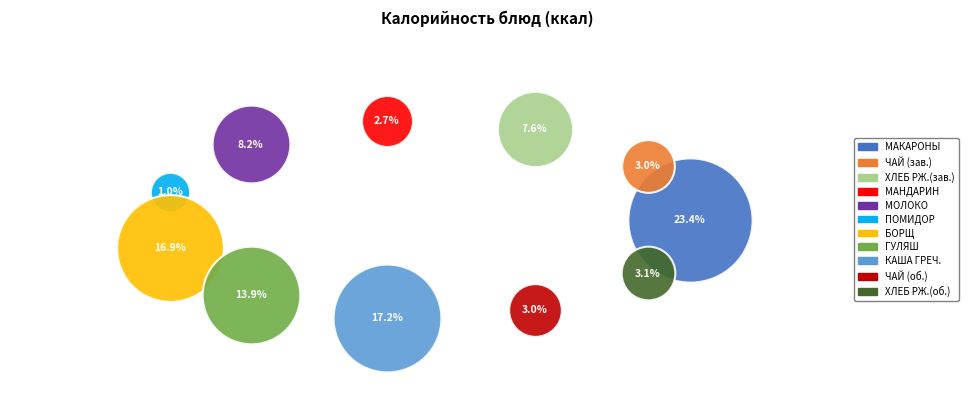

What is the total percentage of БОРЩ С КАПУСТОЙ И КАРТОФЕЛЕМ and ГУЛЯШ ИЗ СВИНИНЫ?

30.7%